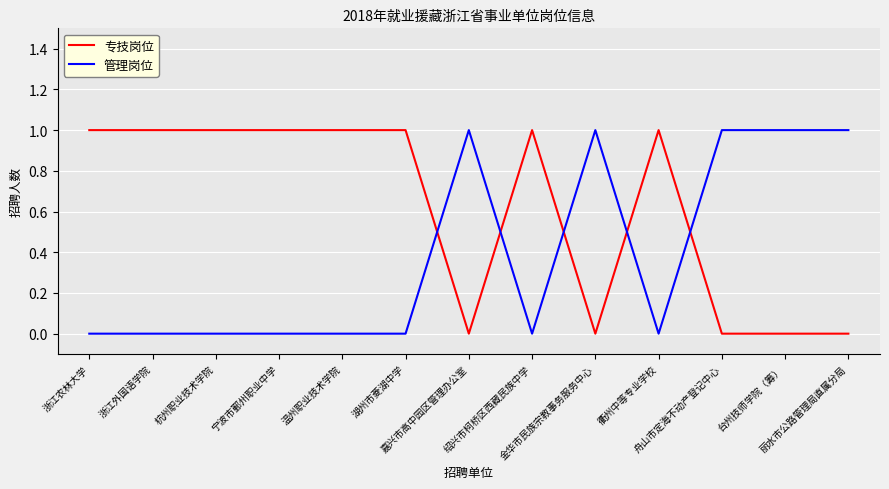

List the series in order of their overall mean, highest first.

专技岗位, 管理岗位